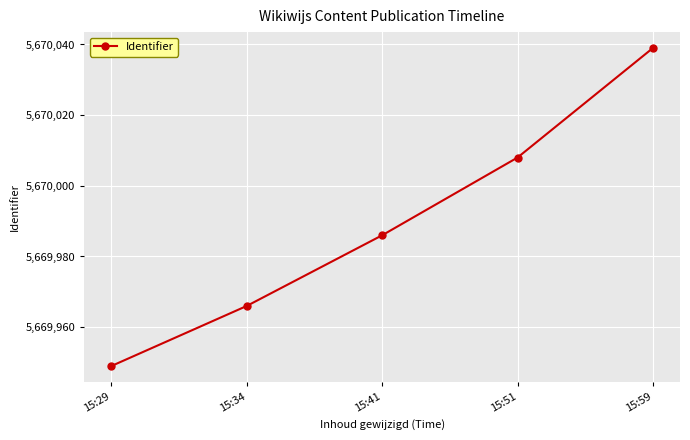

How many lines are shown in the chart?

1